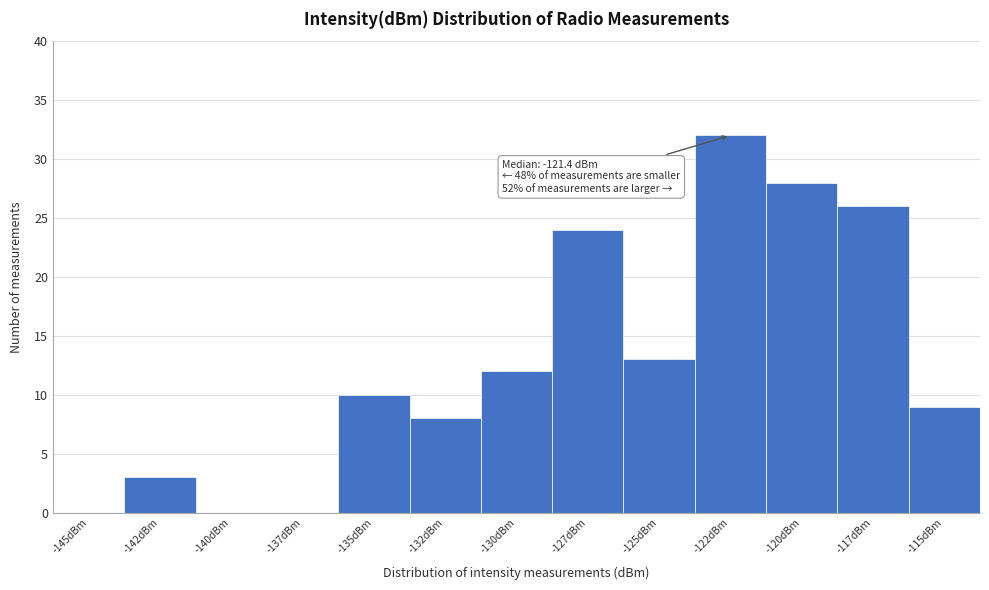

Reading left to right, extract all data points from this chart.

-145dBm=0	-142dBm=3	-140dBm=0	-137dBm=0	-135dBm=10	-132dBm=8	-130dBm=12	-127dBm=24	-125dBm=13	-122dBm=32	-120dBm=28	-117dBm=26	-115dBm=9